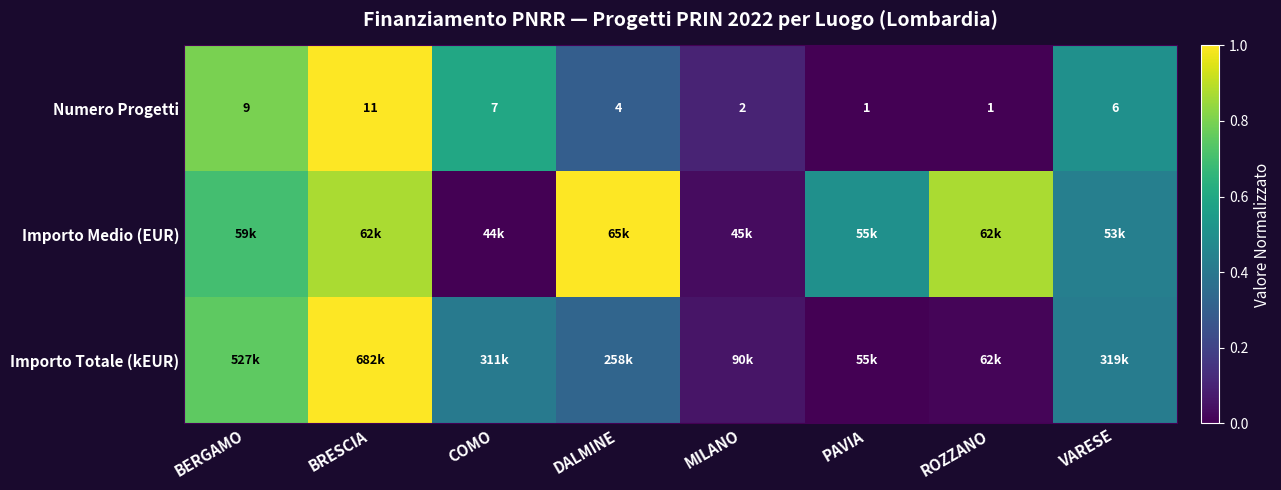

Where does the Numero Progetti series first go above 6?

BERGAMO